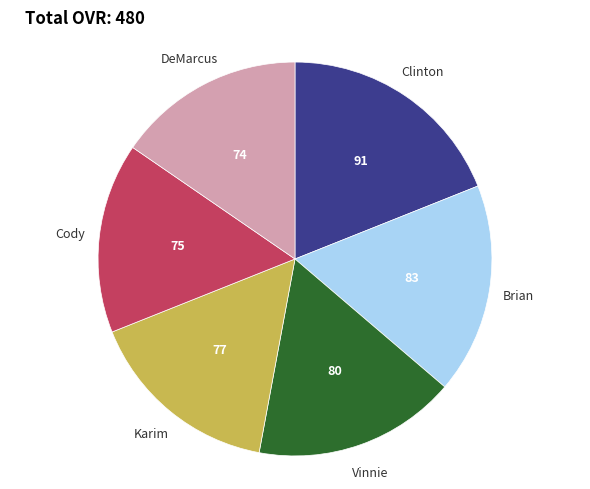

Approximately how many times larger is the value at Cody compared to Brian?

0.9